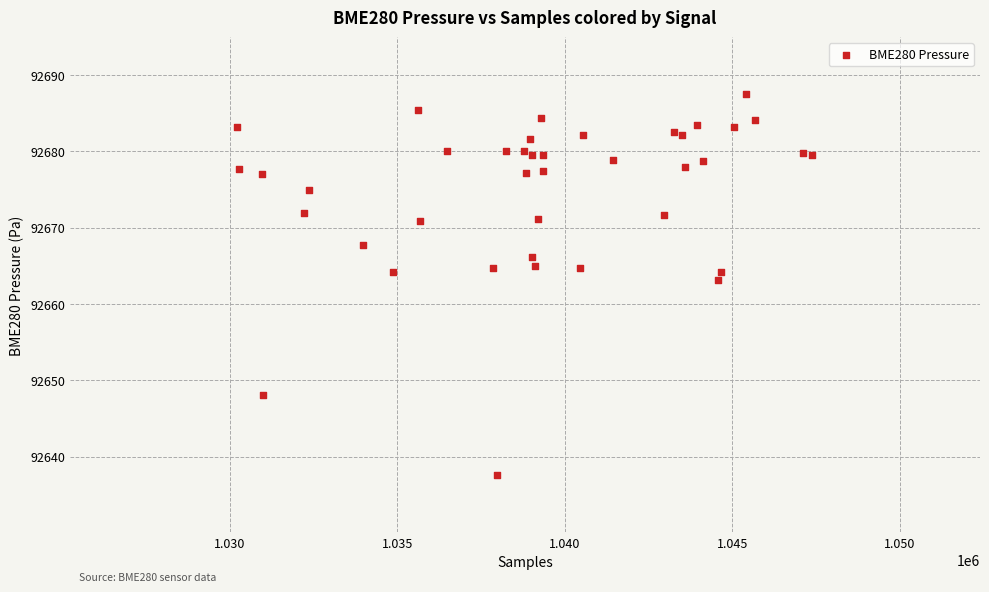

What Y value in the scatter plot is closest to 92662?

92663.2